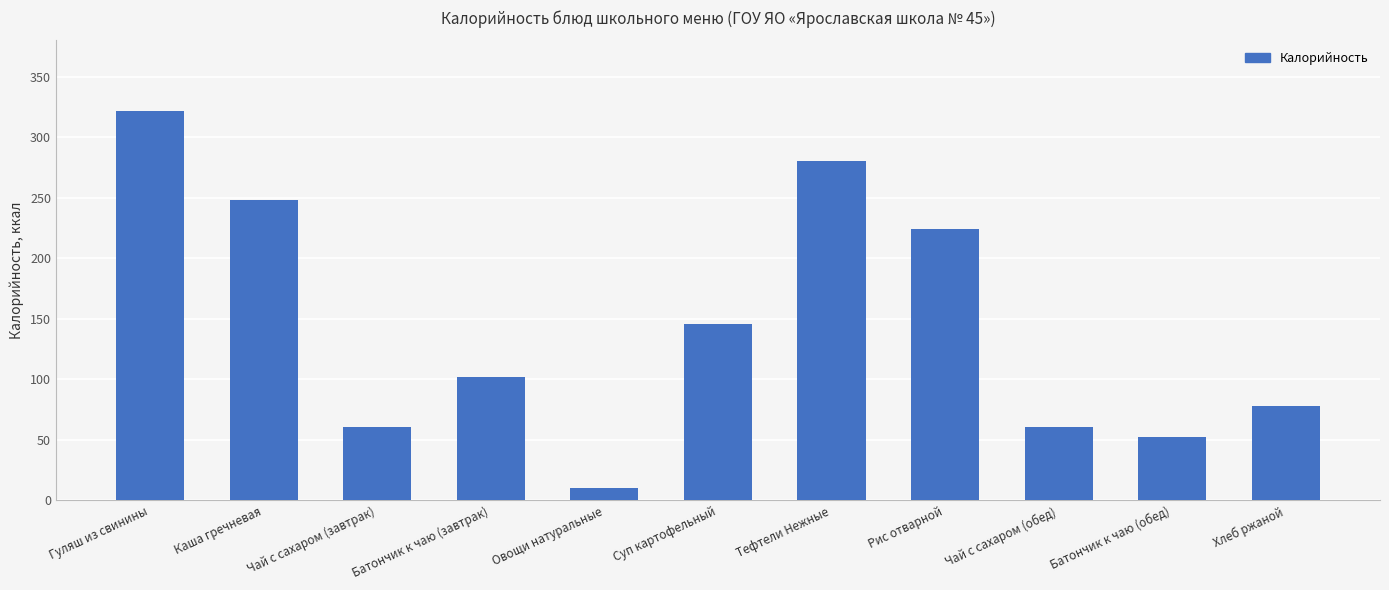

What is the label of the 2nd bar from the left?

Каша гречневая